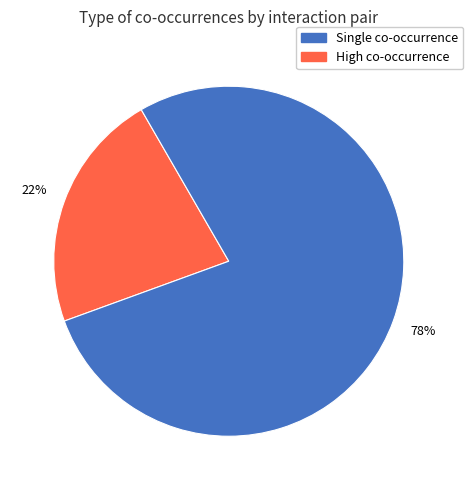

Is there a majority slice in this chart?

Yes